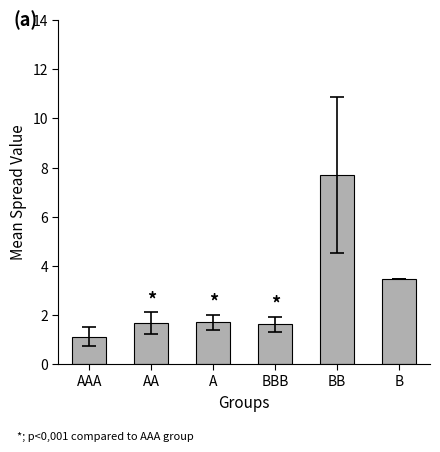

What is the difference between the values at B and AA?

1.8